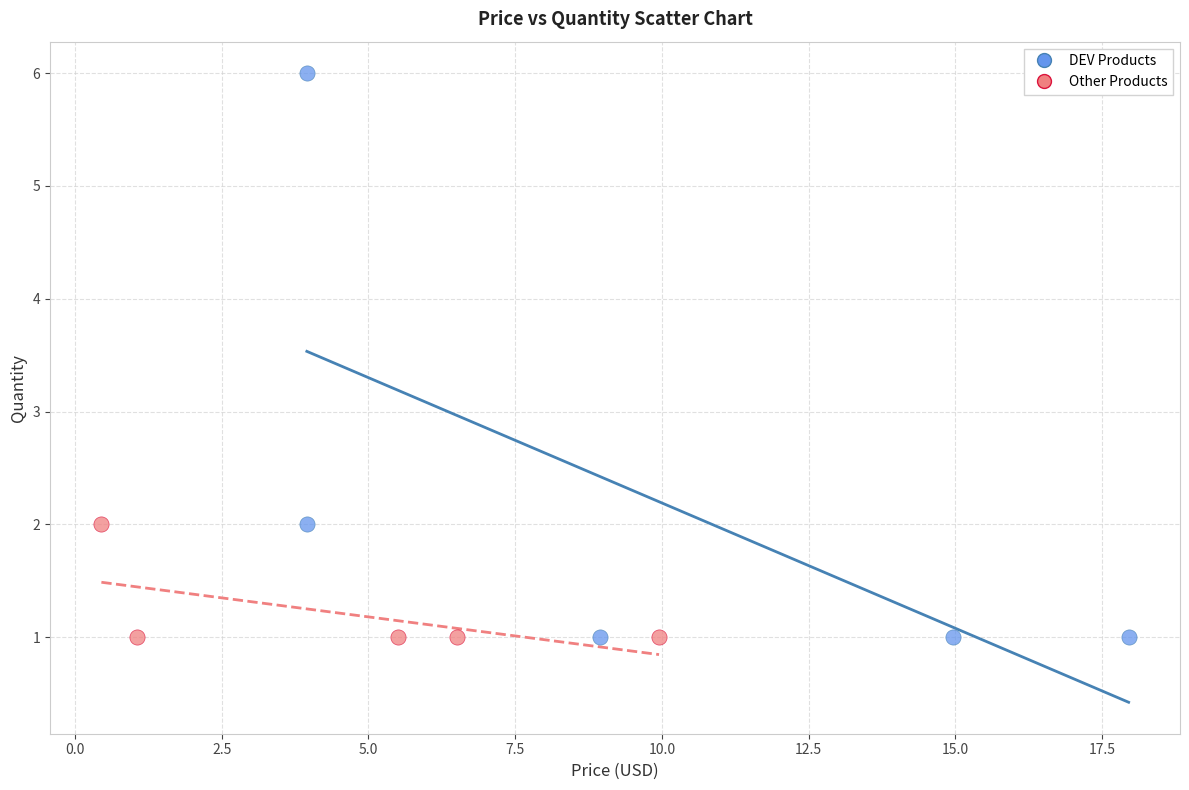

Which series reaches the maximum Y coordinate?

DEV Products